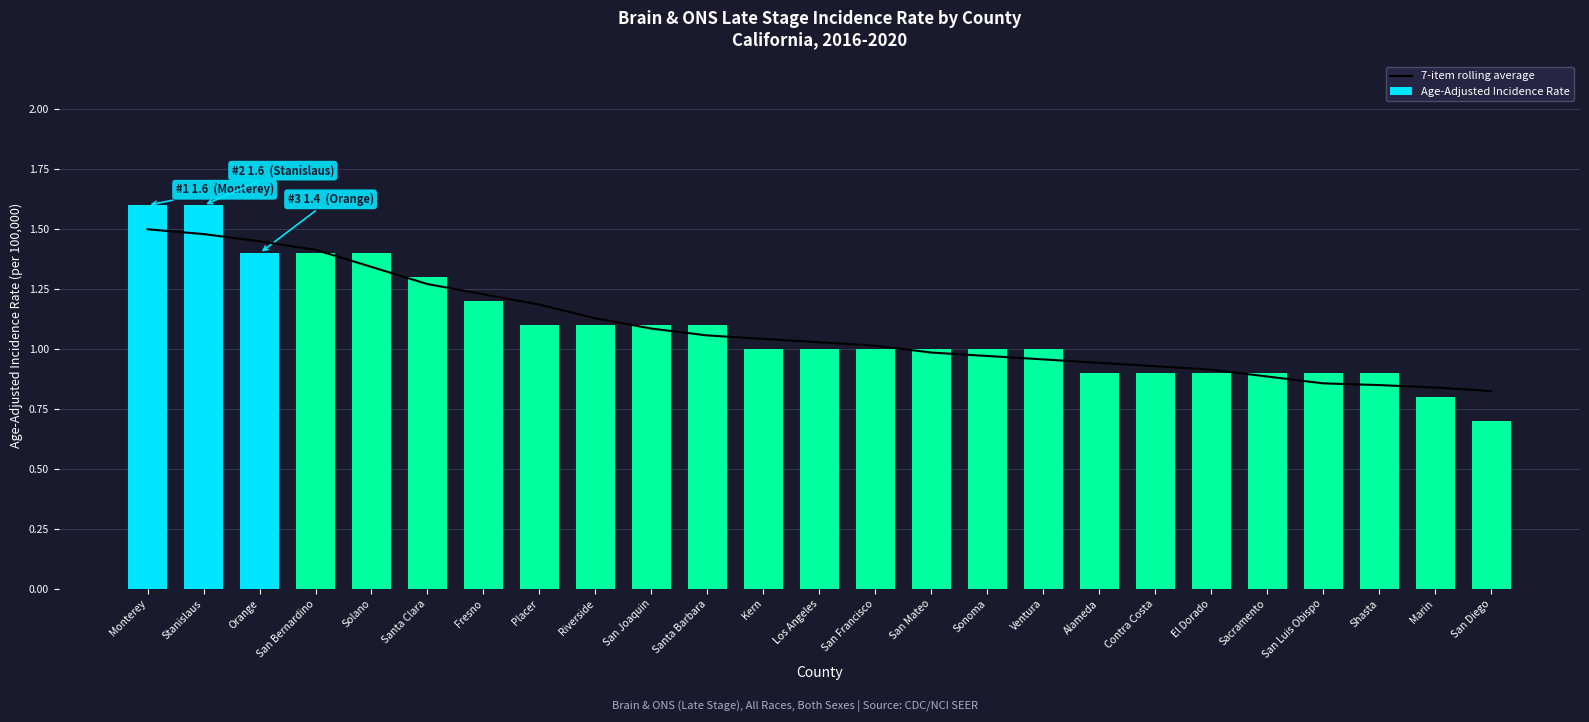

What is the difference between the Age-Adjusted Incidence Rate values at Solano and Shasta?

0.5